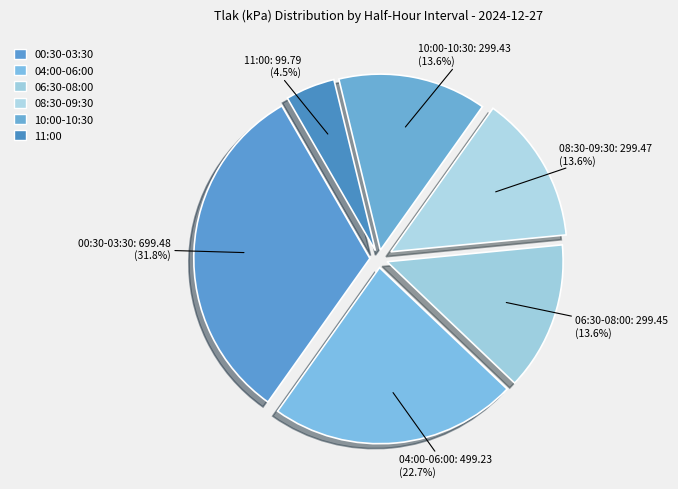

Count the number of slices in the pie.

6